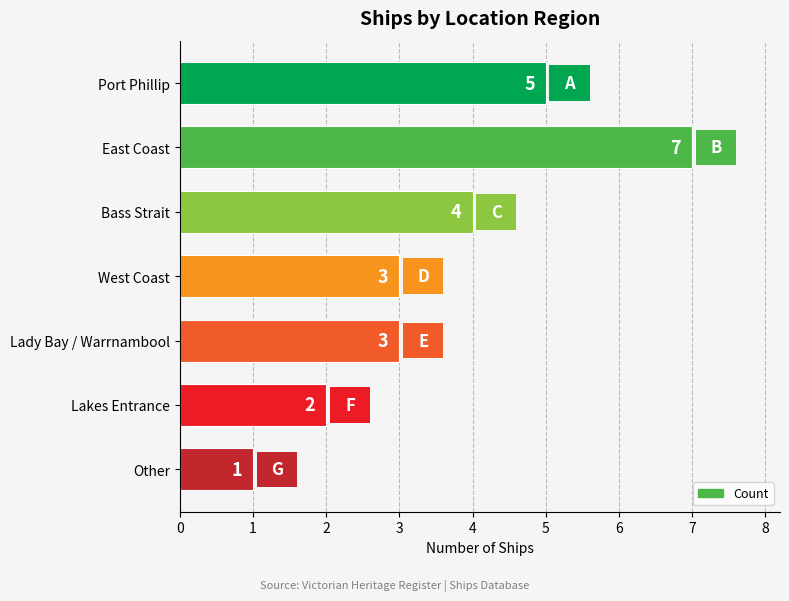

What is the label of the 7th bar from the top?

Other